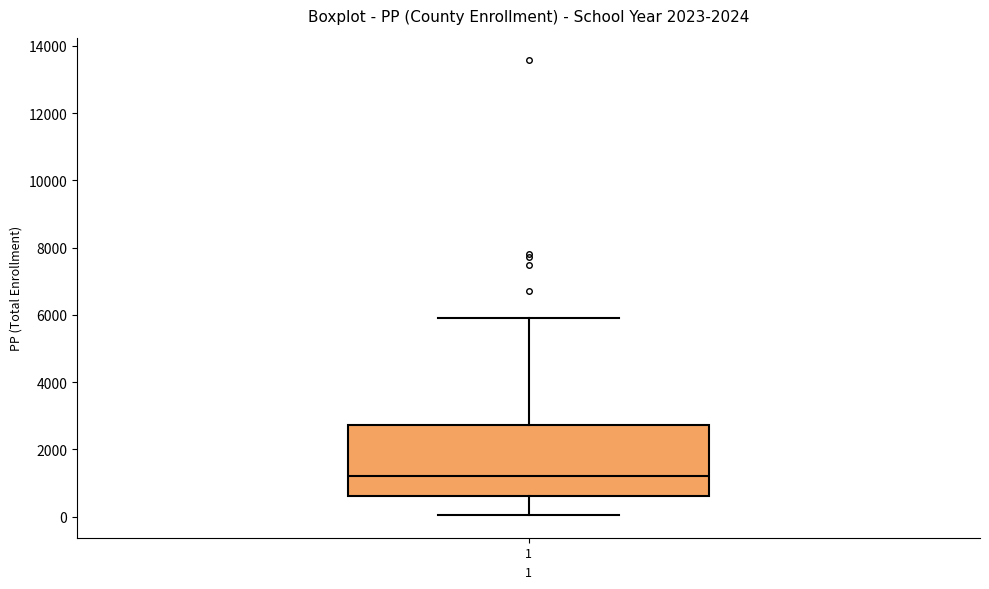

Read this box plot against the y-axis: the position of the median line, the range covered by the box, and the ends of both whiskers. The values are not printed on the chart, so give them approximately, as read against the axis.

median 1200, box 600 to 2800, whiskers 0 to 5800